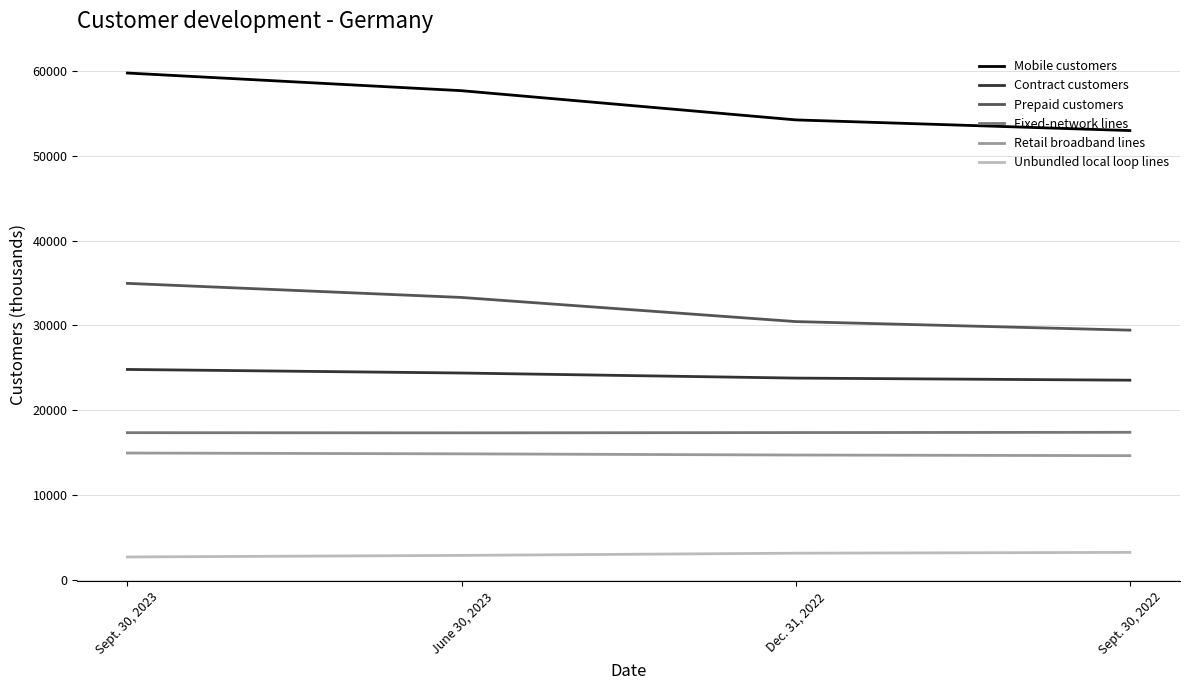

At which label is Mobile customers closest to 56384?

June 30, 2023